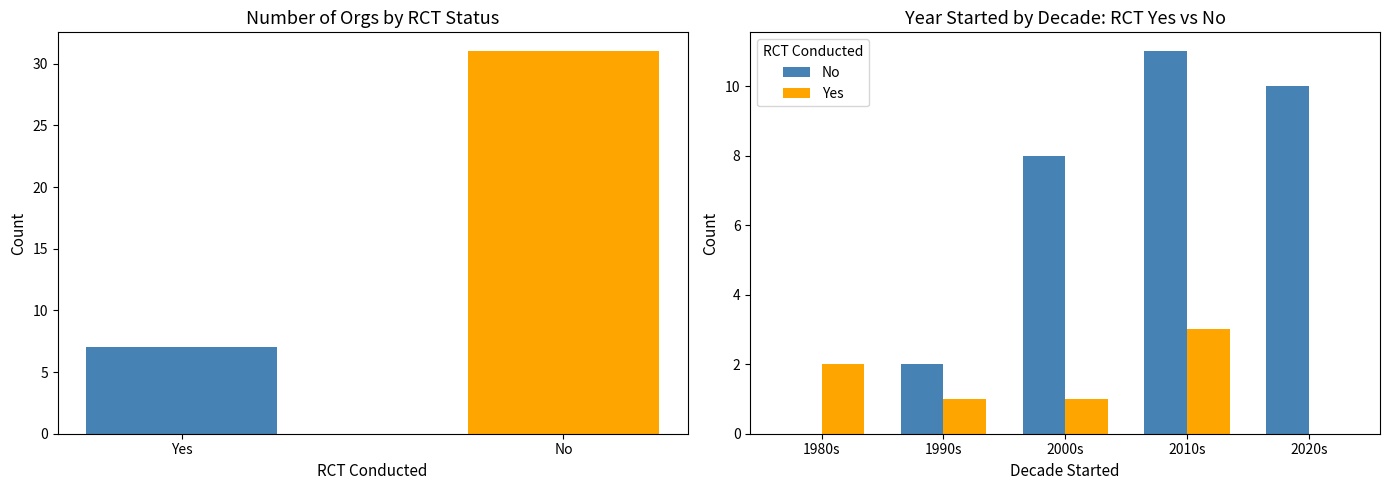

Which series changed the most between 1980s and 2020s?

No